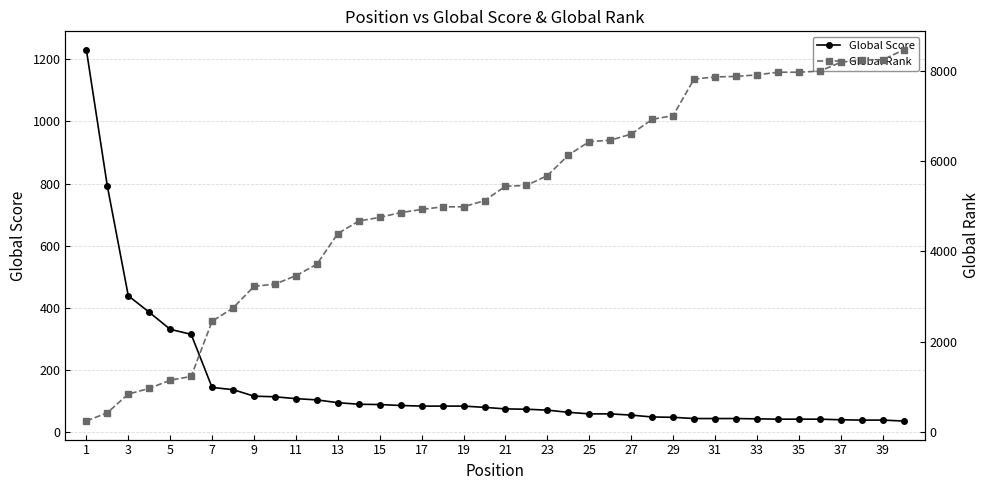

Is it true that Global Score equals 95 at 25?

False